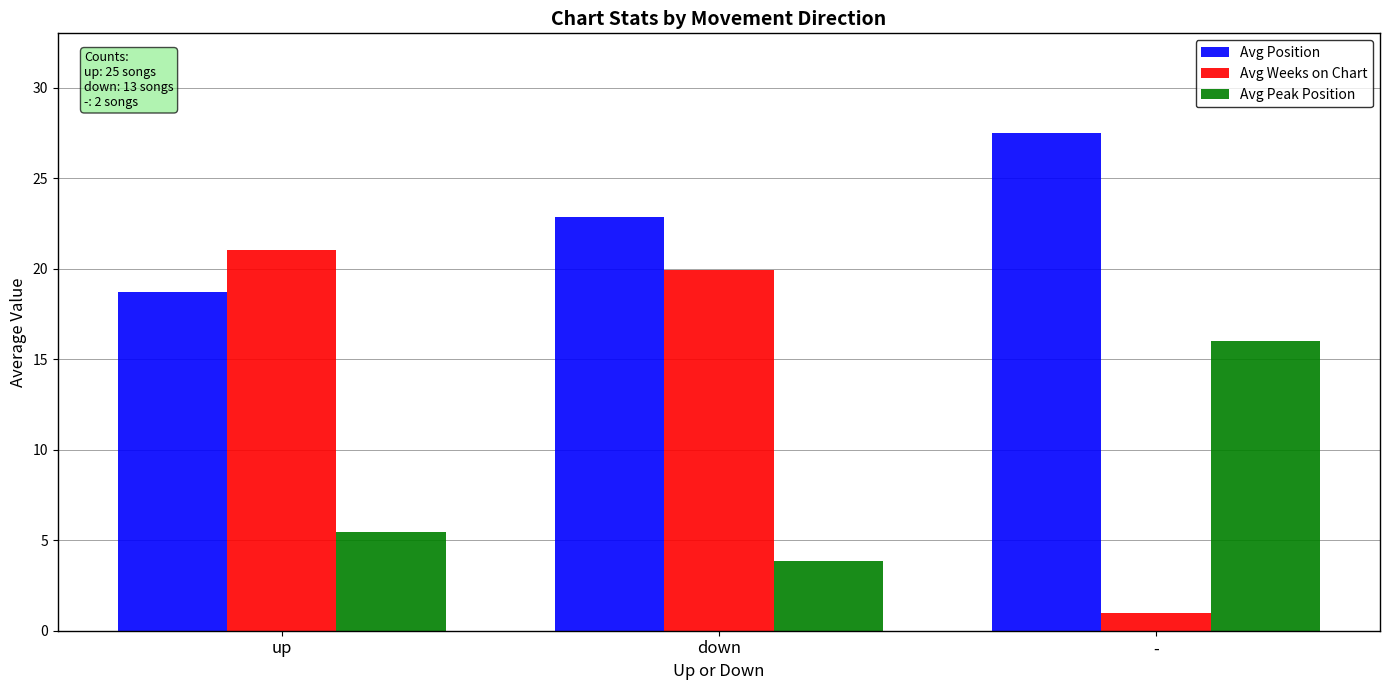

At which category does the chart reach its peak across all series?

-